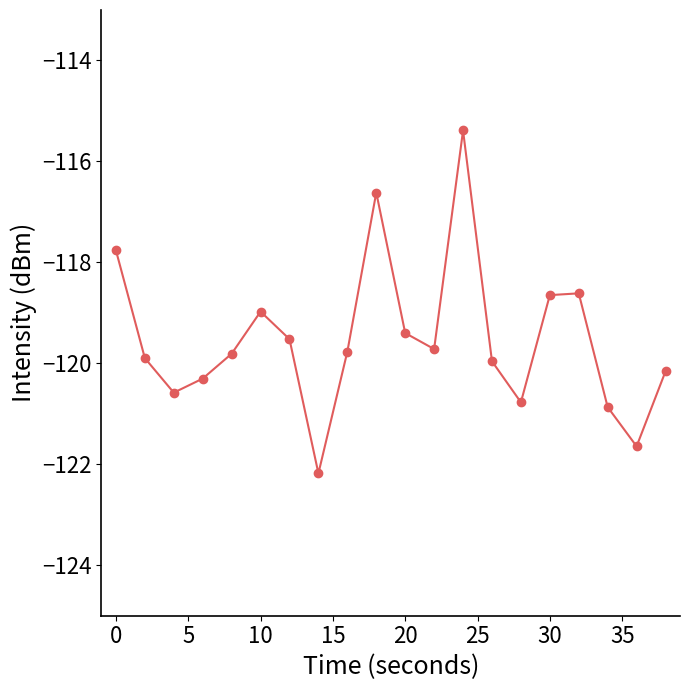

What is the maximum value shown in the chart?

-115.4